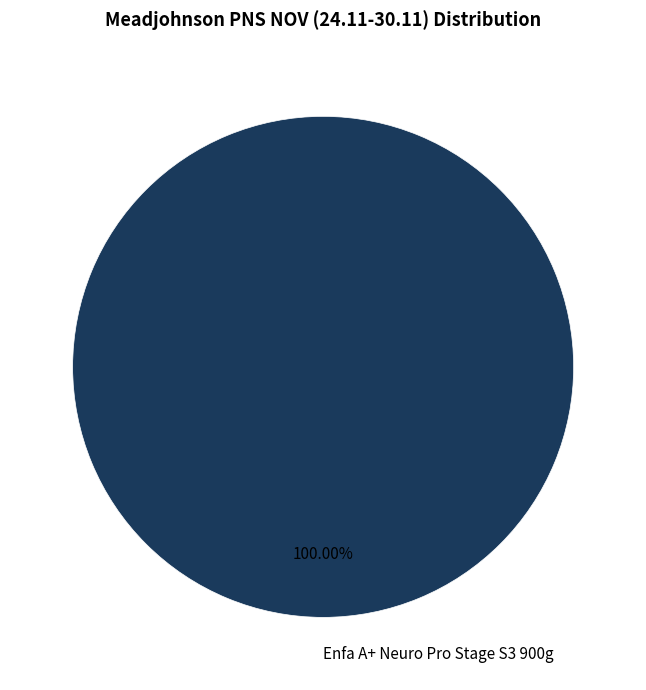

Which slice represents more than half of the pie?

Enfa A+ Neuro Pro Stage S3 900g